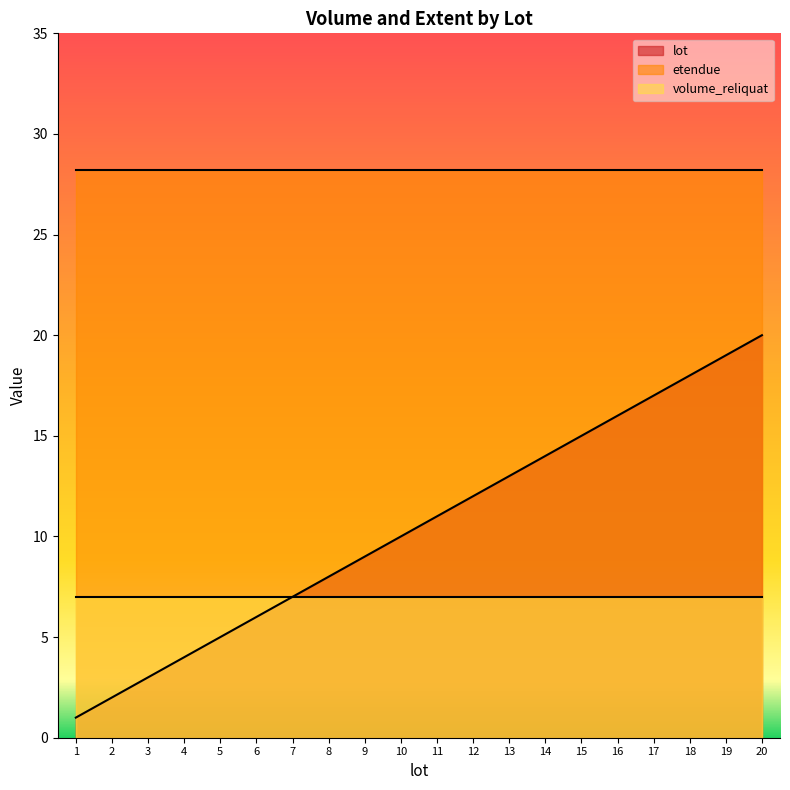

List the labels in order of lot value, largest first.

20, 19, 18, 17, 16, 15, 14, 13, 12, 11, 10, 9, 8, 7, 6, 5, 4, 3, 2, 1